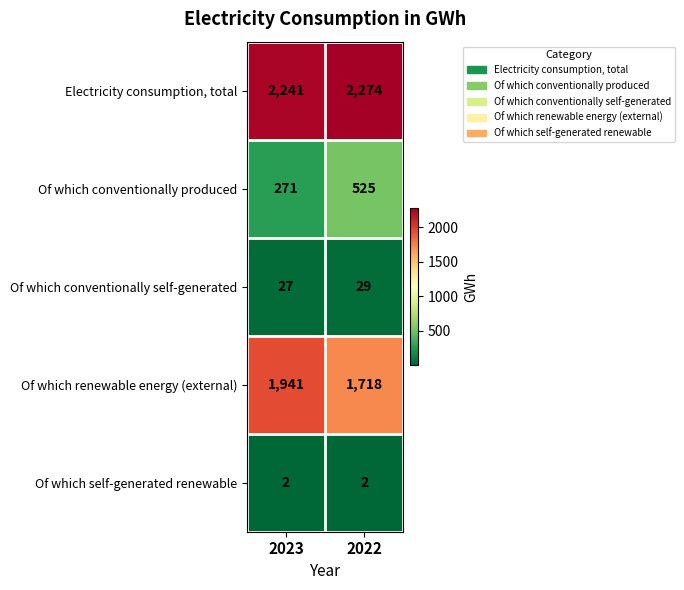

Reading left to right, transcribe all the data shown in this chart.

Electricity consumption, total: 2241	2274
Of which conventionally produced: 271	525
Of which conventionally self-generated: 27	29
Of which renewable energy (external): 1941	1718
Of which self-generated renewable: 2	2